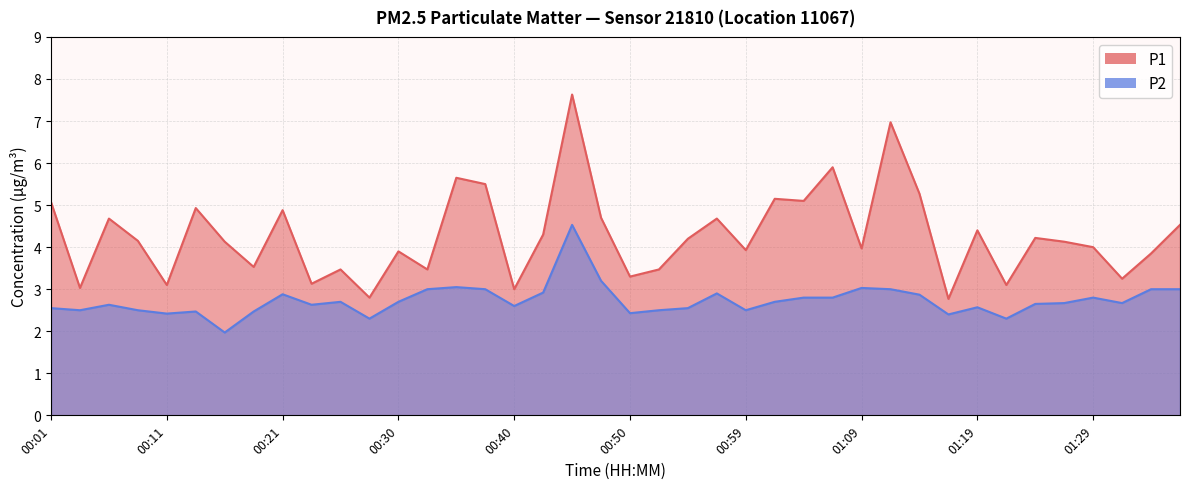

What is the difference between the maximum and minimum values in the P1 series?

4.9